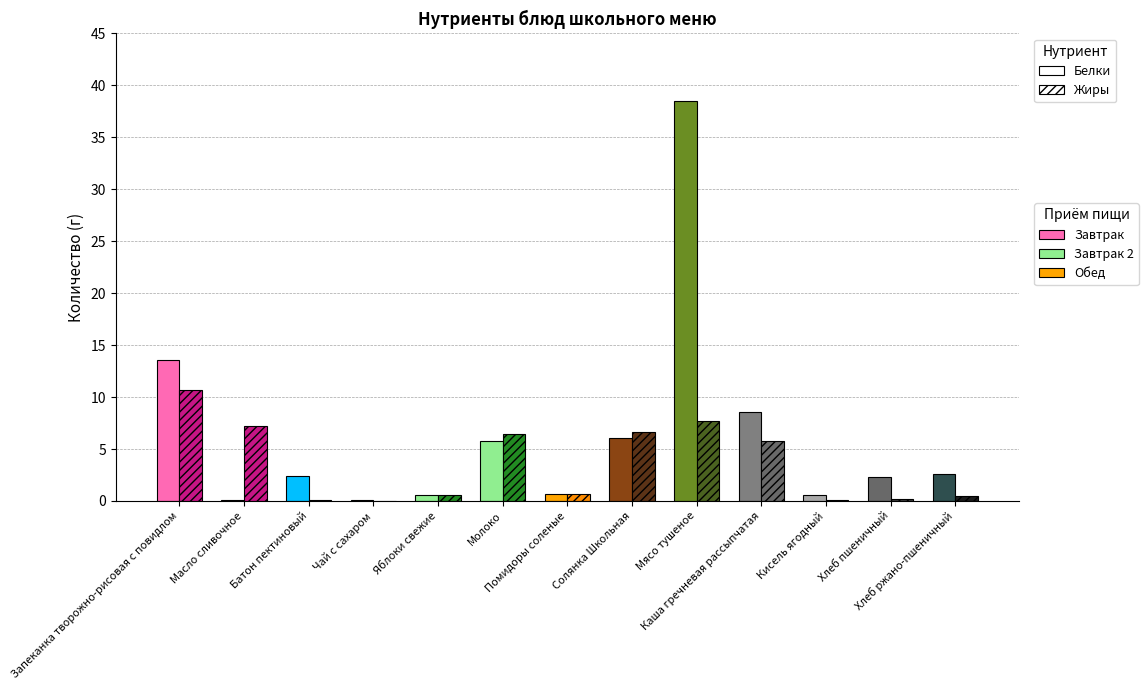

Reading left to right, transcribe all the data shown in this chart.

Белки: 13.6	0.1	2.4	0.1	0.6	5.8	0.7	6.1	38.5	8.6	0.6	2.3	2.6
Жиры: 10.7	7.2	0.1	0.0	0.6	6.4	0.7	6.6	7.7	5.8	0.1	0.2	0.5